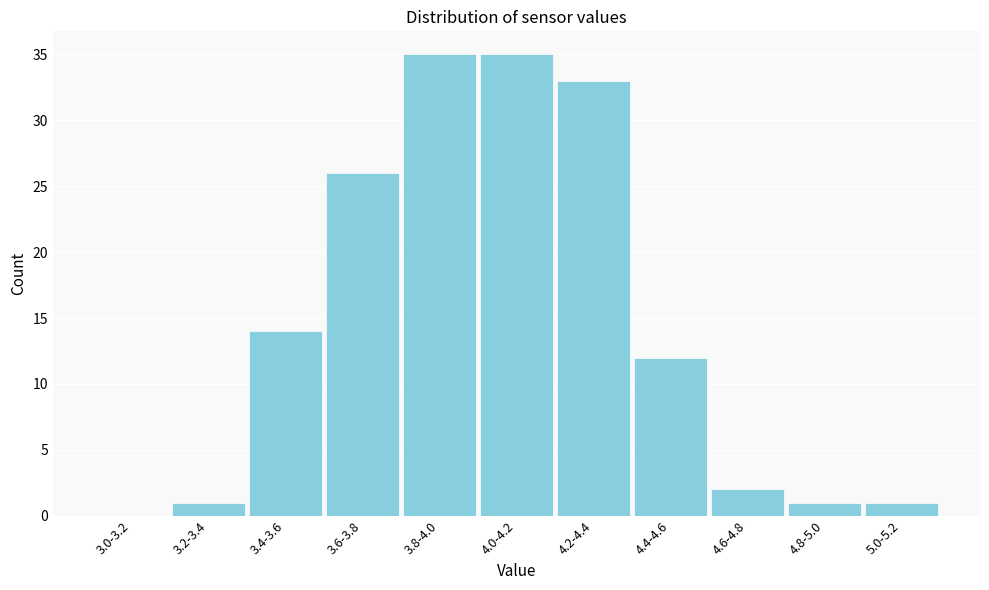

Reading left to right, list all the values displayed in this chart.

3.0-3.2=0	3.2-3.4=1	3.4-3.6=14	3.6-3.8=26	3.8-4.0=35	4.0-4.2=35	4.2-4.4=33	4.4-4.6=12	4.6-4.8=2	4.8-5.0=1	5.0-5.2=1